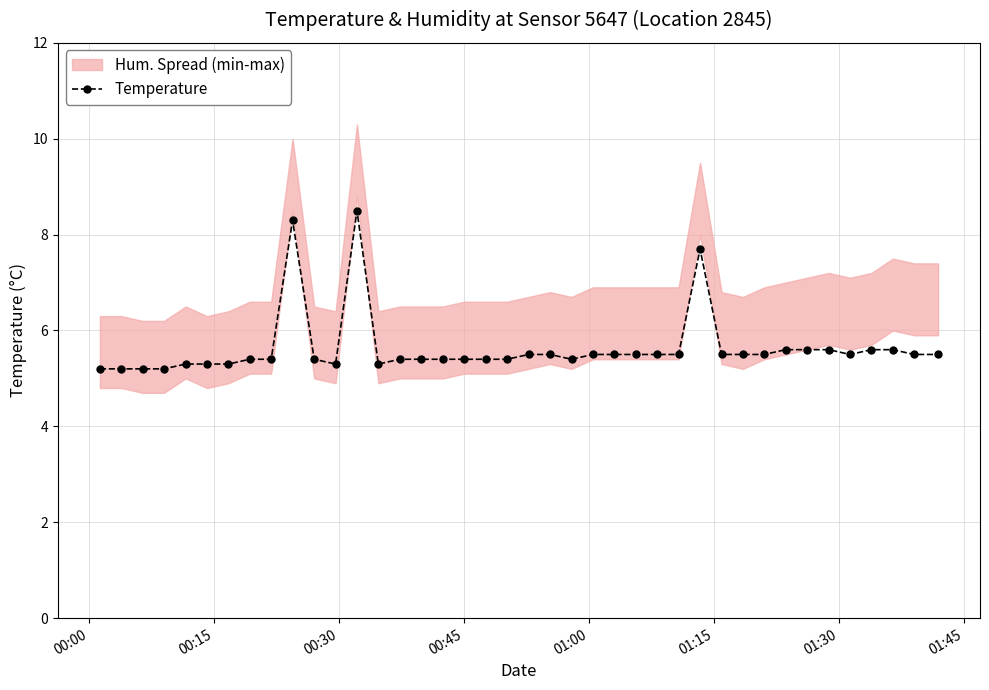

True or false: the data has more than 2 interior local peaks.

True